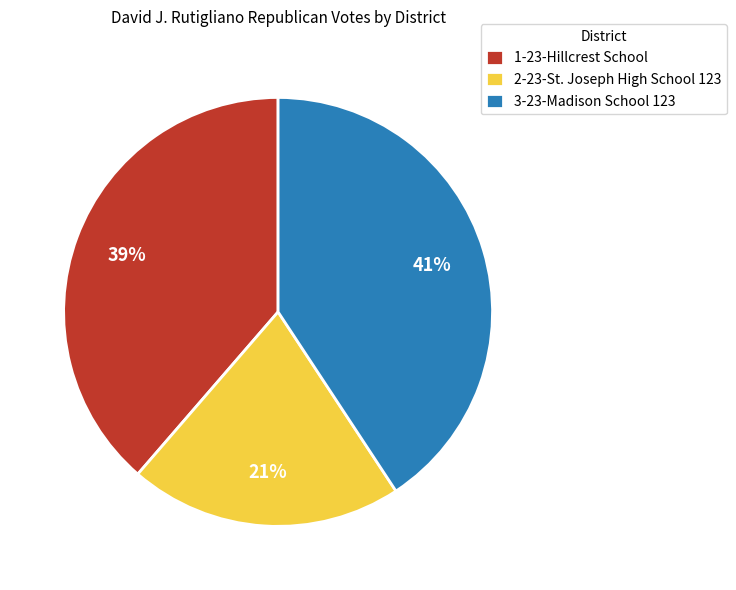

Count the number of slices in the pie.

3